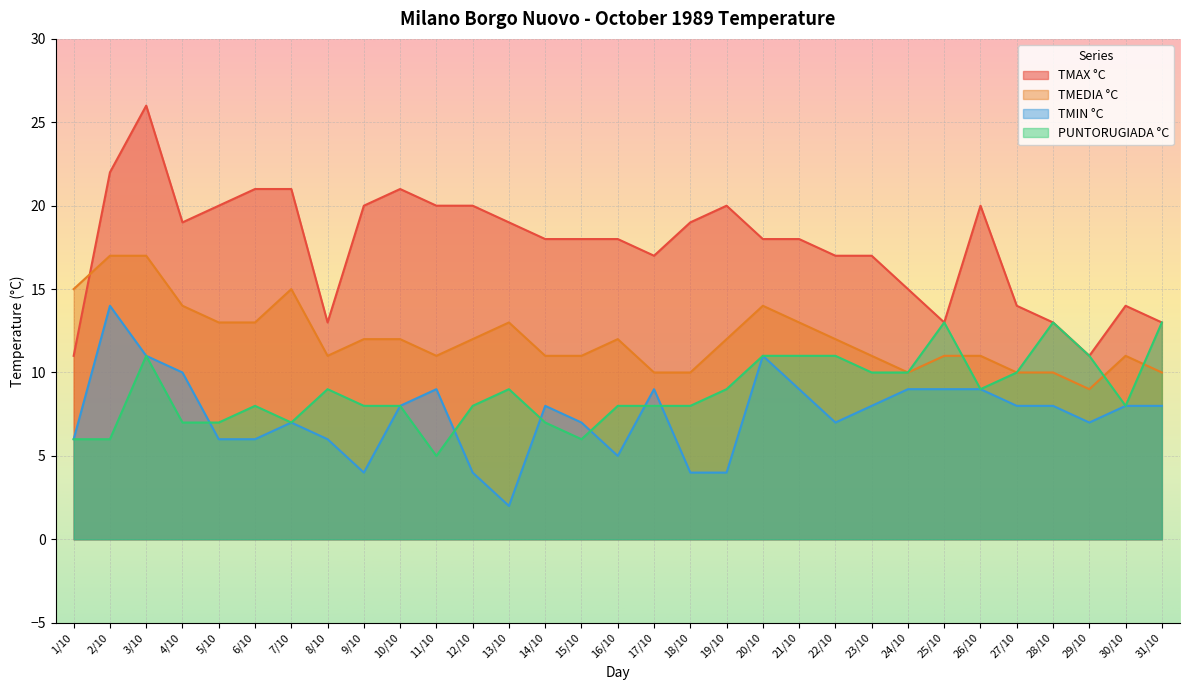

Rank the categories by TMEDIA °C value from highest to lowest.

2/10, 3/10, 1/10, 7/10, 4/10, 20/10, 5/10, 6/10, 13/10, 21/10, 9/10, 10/10, 12/10, 16/10, 19/10, 22/10, 8/10, 11/10, 14/10, 15/10, 23/10, 25/10, 26/10, 30/10, 17/10, 18/10, 24/10, 27/10, 28/10, 31/10, 29/10